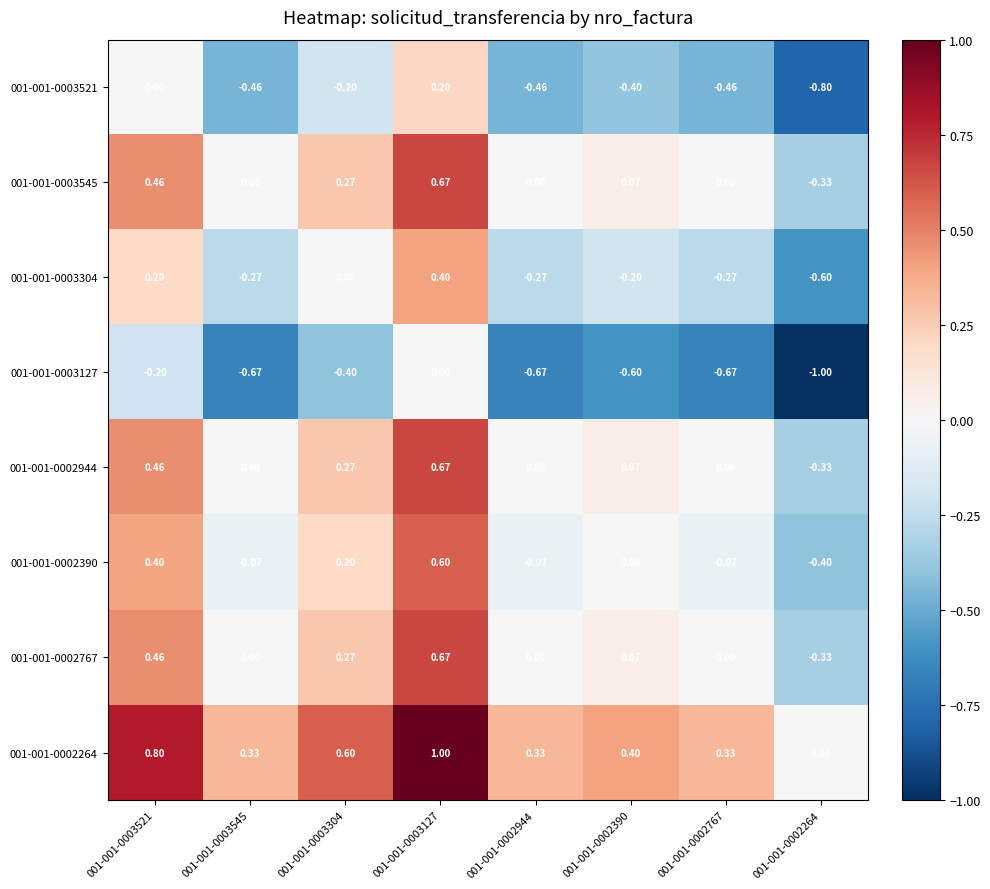

Is the value of 001-001-0002390 at 001-001-0002390 greater than the value of 001-001-0003521 at 001-001-0003127?

No